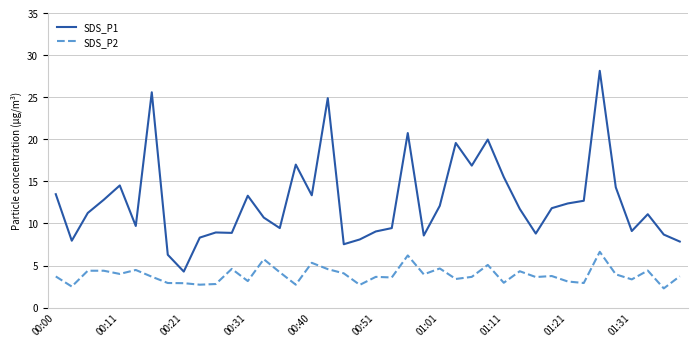

Which series has the largest total across all categories?

SDS_P1